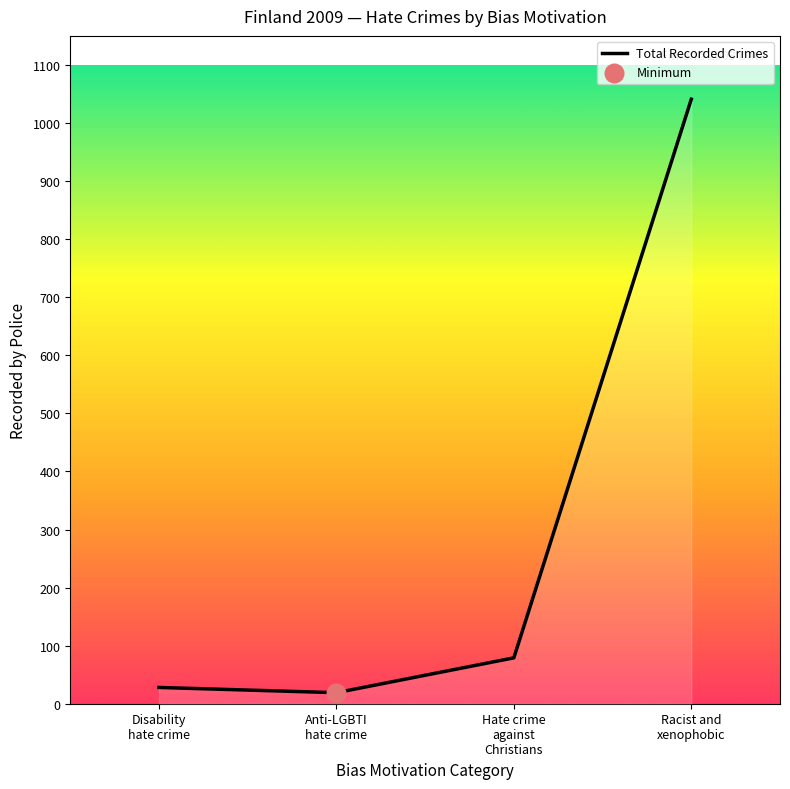

What is the change in value from Hate crime
against
Christians to Racist and
xenophobic?

+962